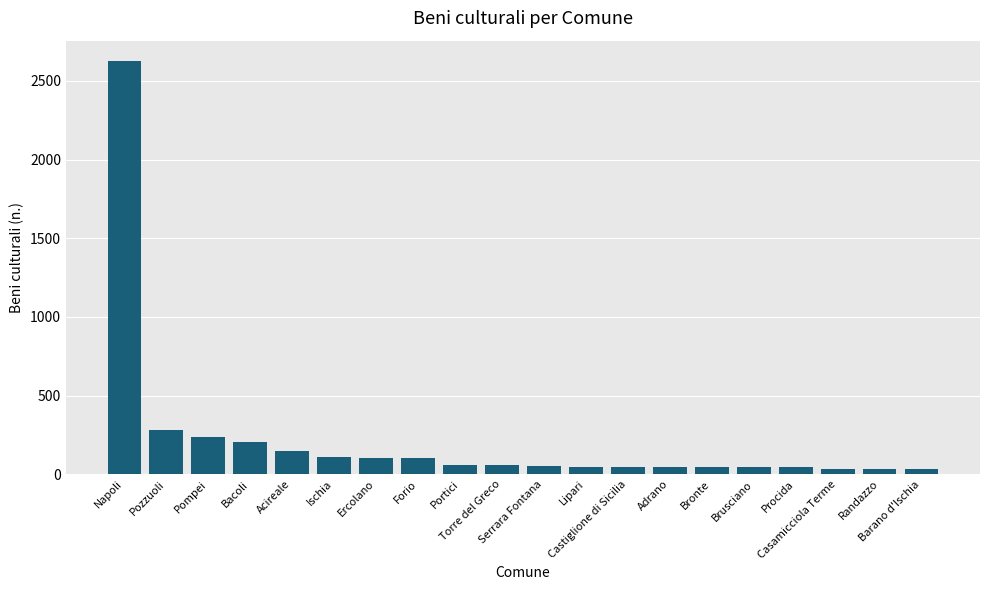

What is the average value?

218